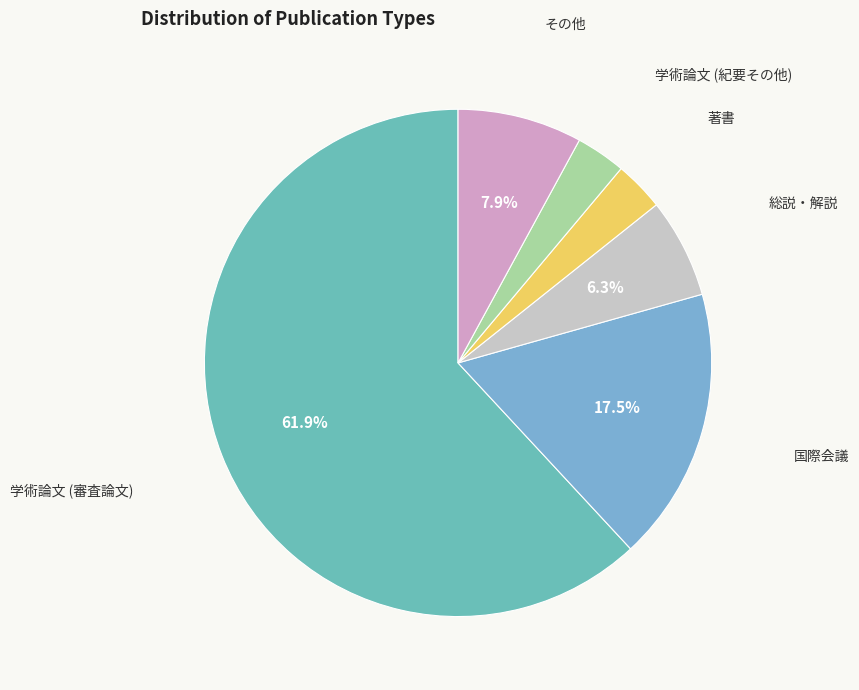

How many segments does this pie chart have?

6